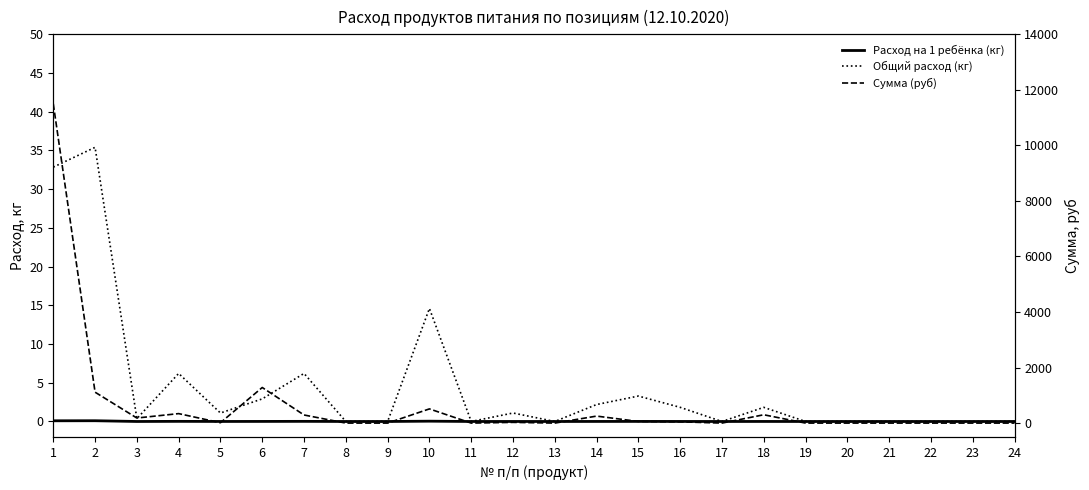

True or false: Расход на 1 ребёнка (кг) has a value of 0.0 at 13.

True